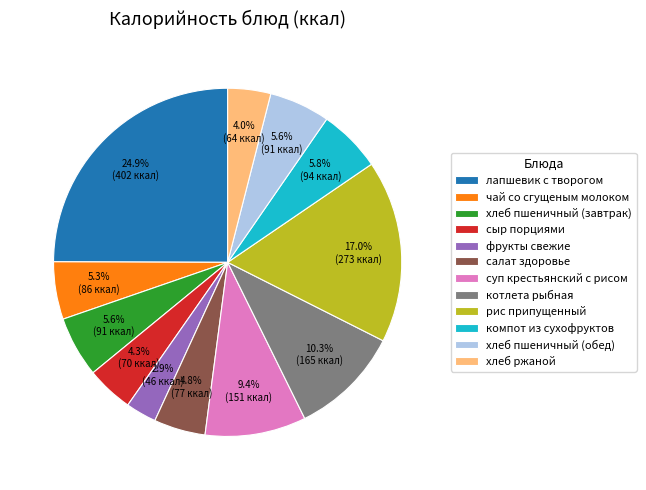

To the nearest percent, what is the average slice percentage?

8%